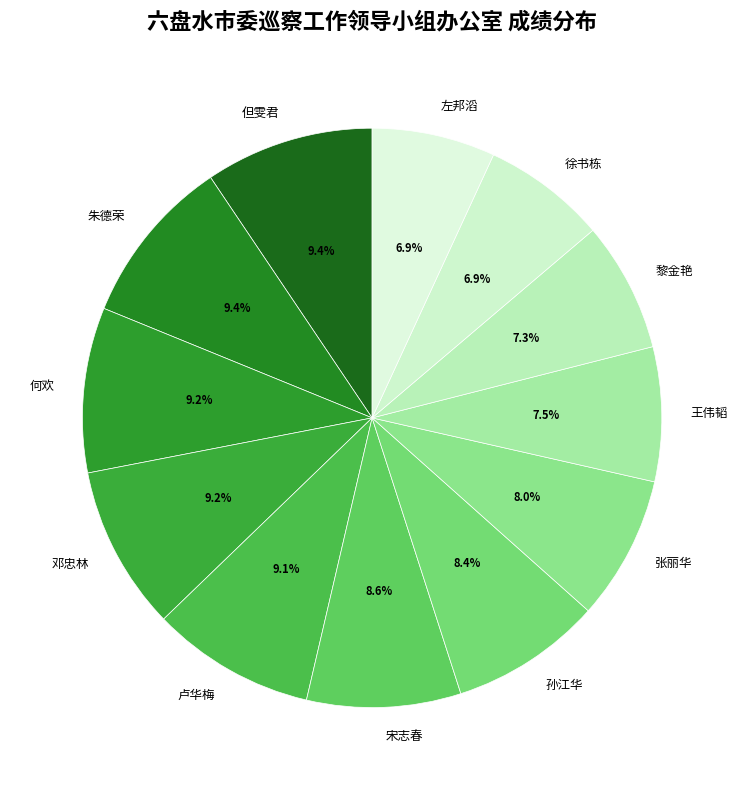

Does 何欢 account for over 50% of the chart?

No